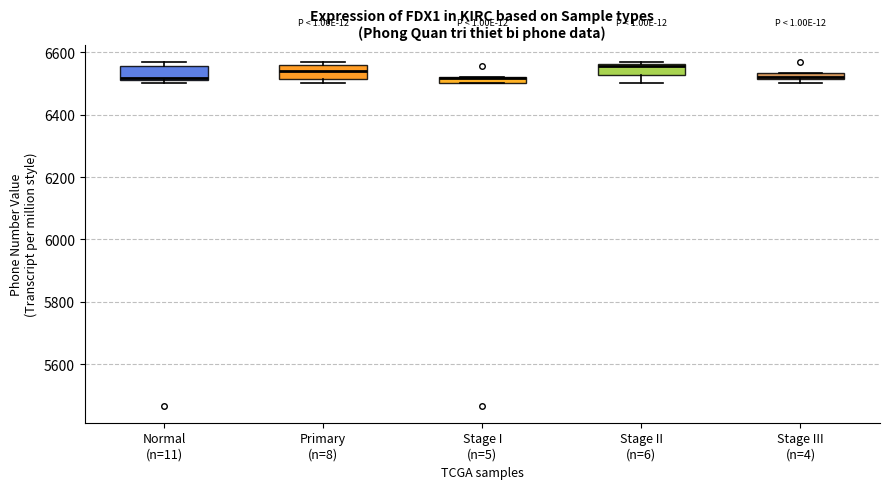

Where does the median line of the box for Normal (n=11) sit on the y-axis? The values are not printed on the chart, so give them approximately, as read against the axis.

6520